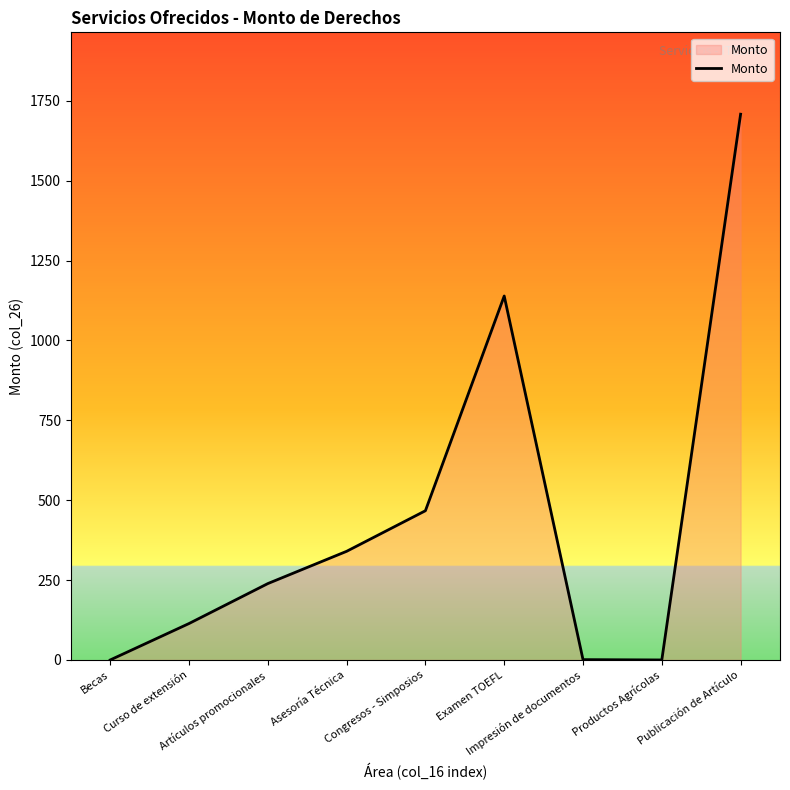

What is the difference between the maximum and minimum values?

1708